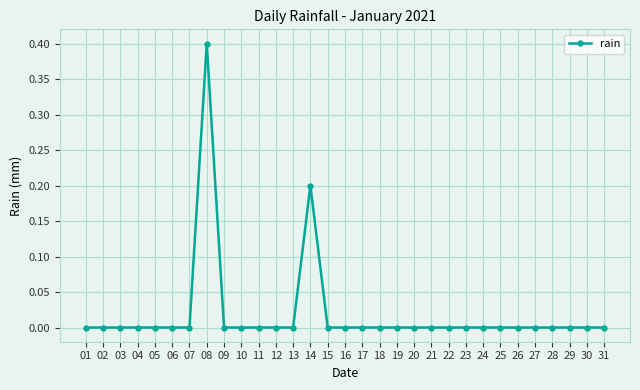

How many lines are shown in the chart?

1